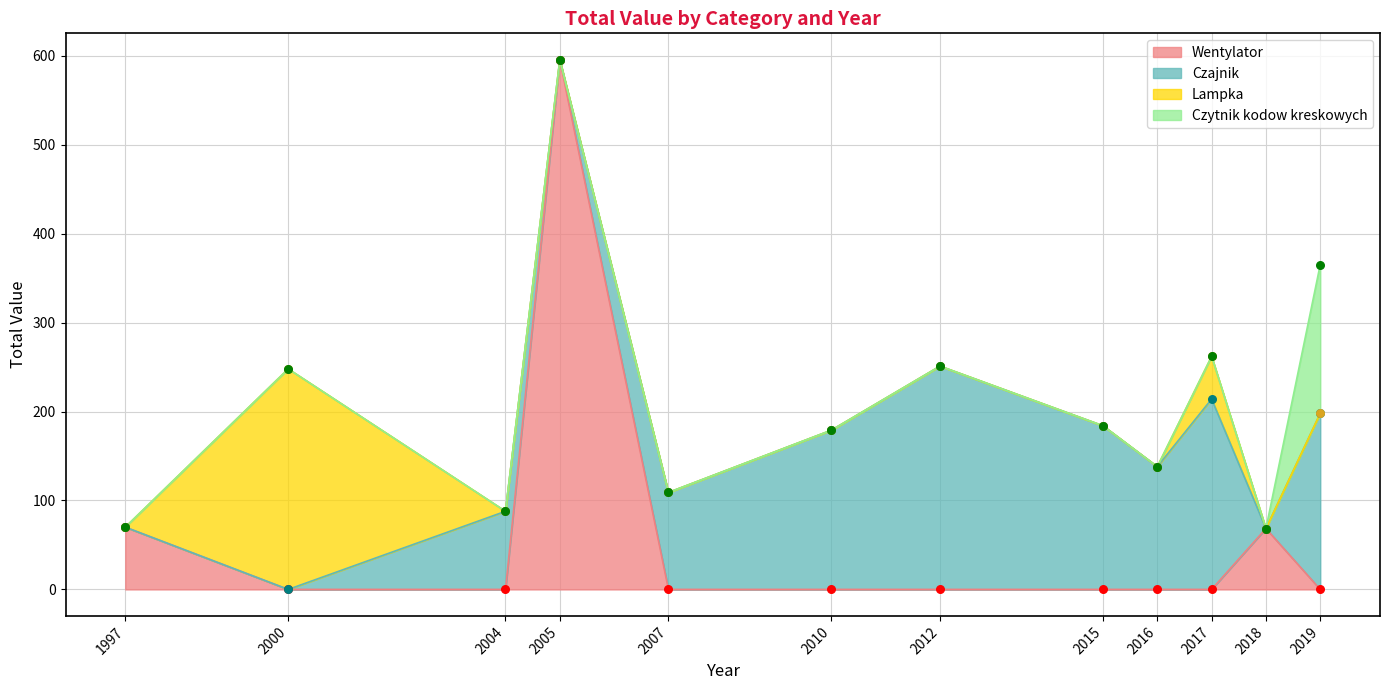

Is the value of Lampka at 2010 greater than the value of Czajnik at 2007?

No